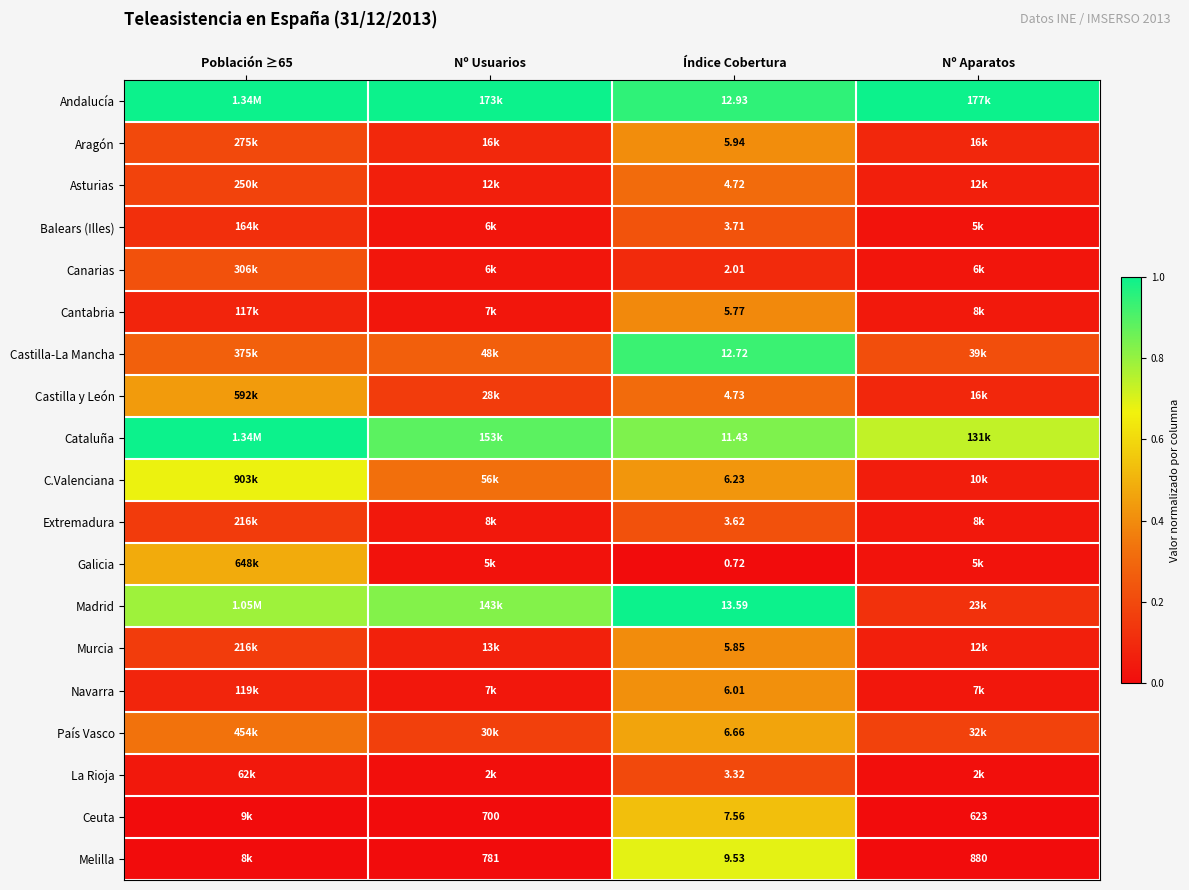

Is the value of Castilla y León at Índice Cobertura greater than the value of Murcia at Índice Cobertura?

No